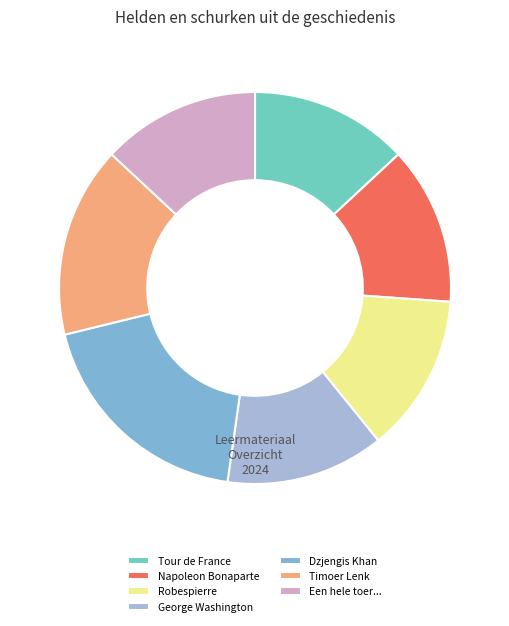

What is the change in value from Napoleon Bonaparte to Dzjengis Khan?

+2493624